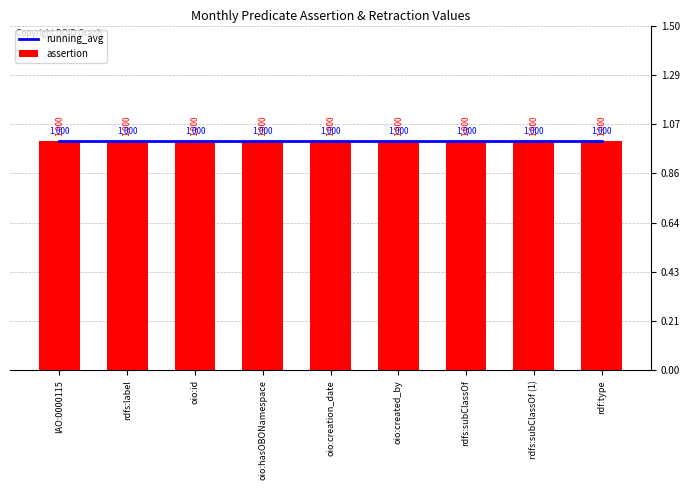

Read the assertion value at rdfs:subClassOf.

1